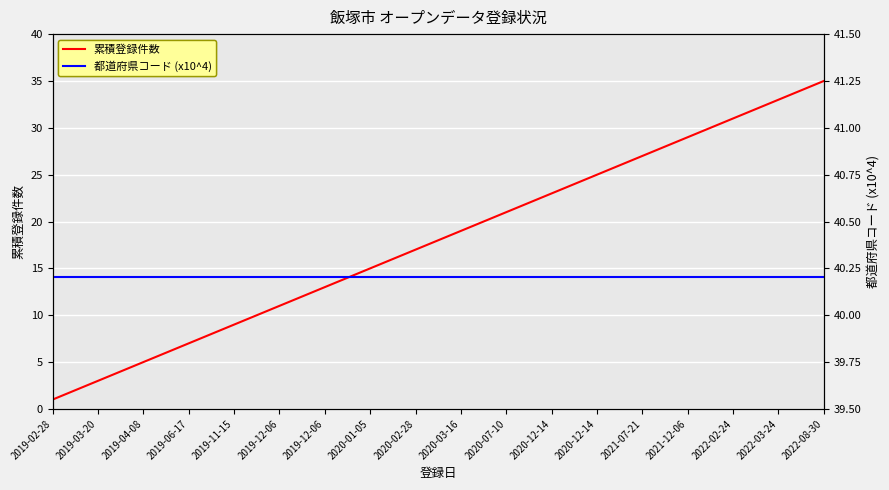

What are all the series names shown in the legend?

累積登録件数, 都道府県コード (x10^4)